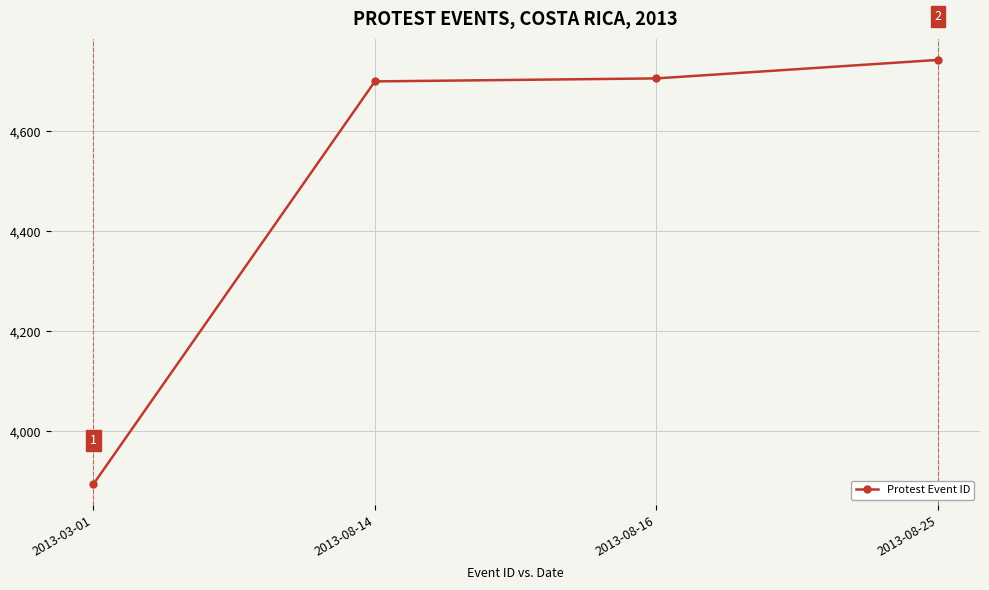

What is the difference between the values at 2013-08-14 and 2013-08-25?

43